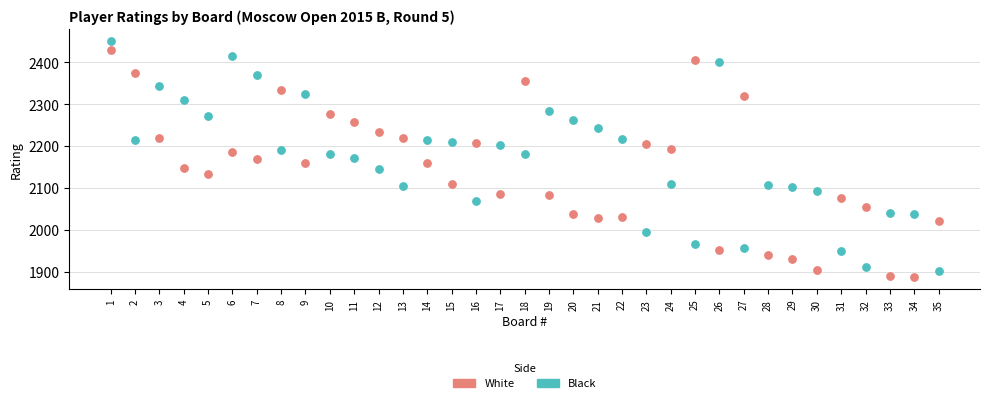

Across all data points, what is the range of Y values (max minus min)?

564